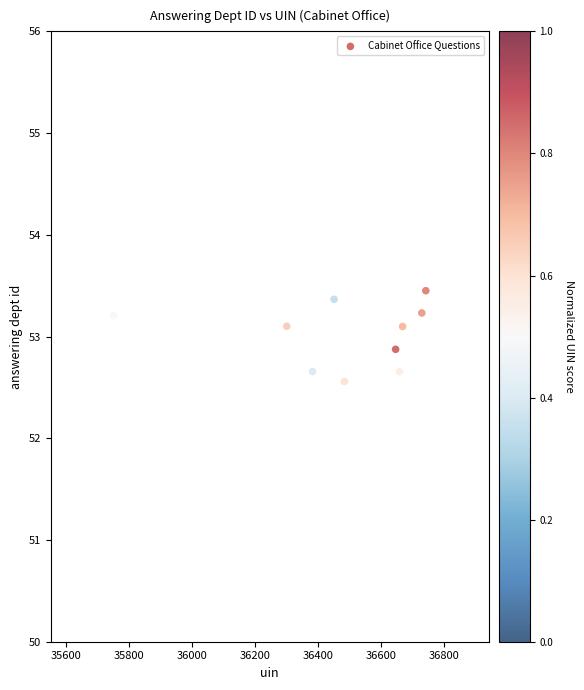

What is the range of X values (max minus min)?

991.9